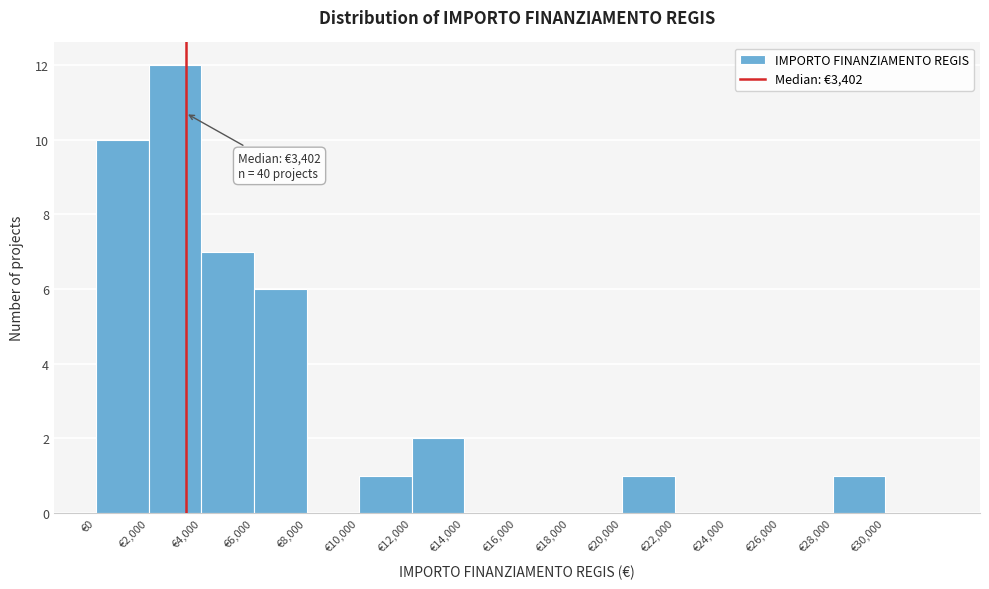

Over which range of the x-axis is the bar tallest?

2000 to 4000